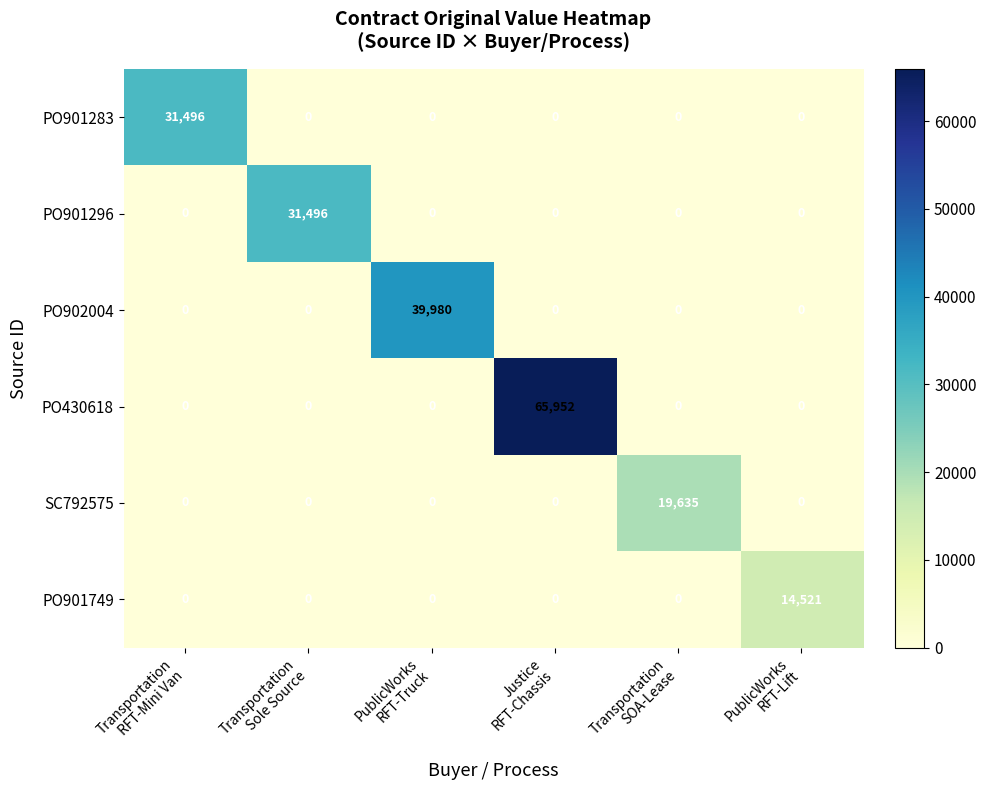

Which series has the largest total across all categories?

PO430618